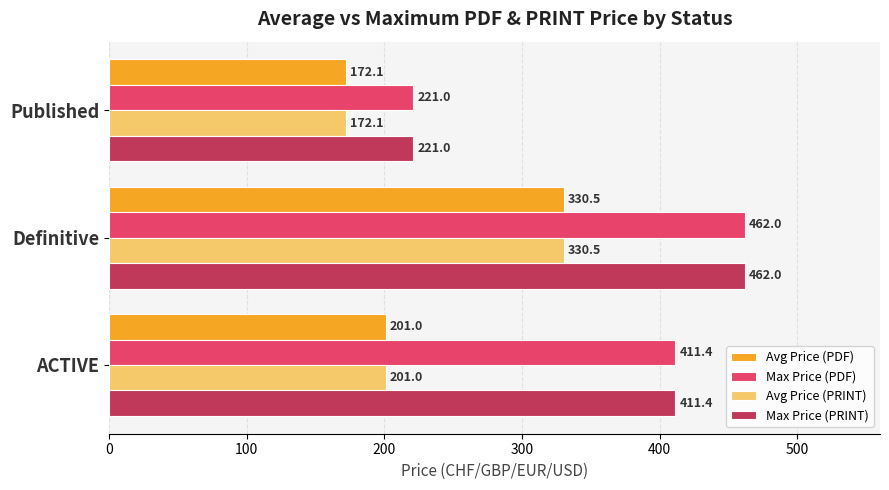

What is the average value of the Max Price (PDF) series?

364.8